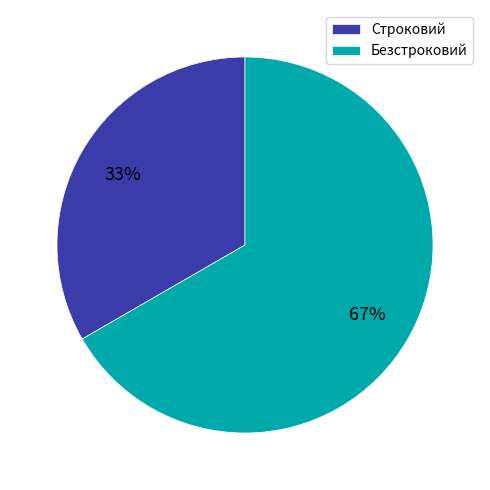

Is it true that Строковий is 33% of the pie?

True